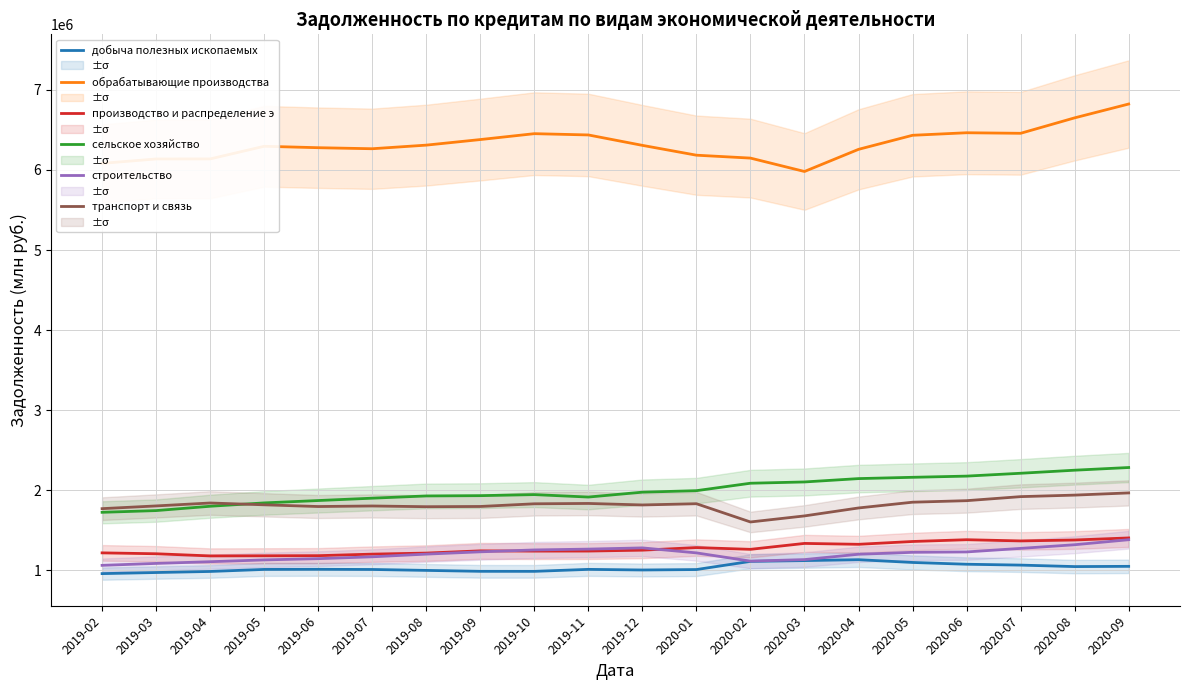

What position from the left is 2020-01?

12